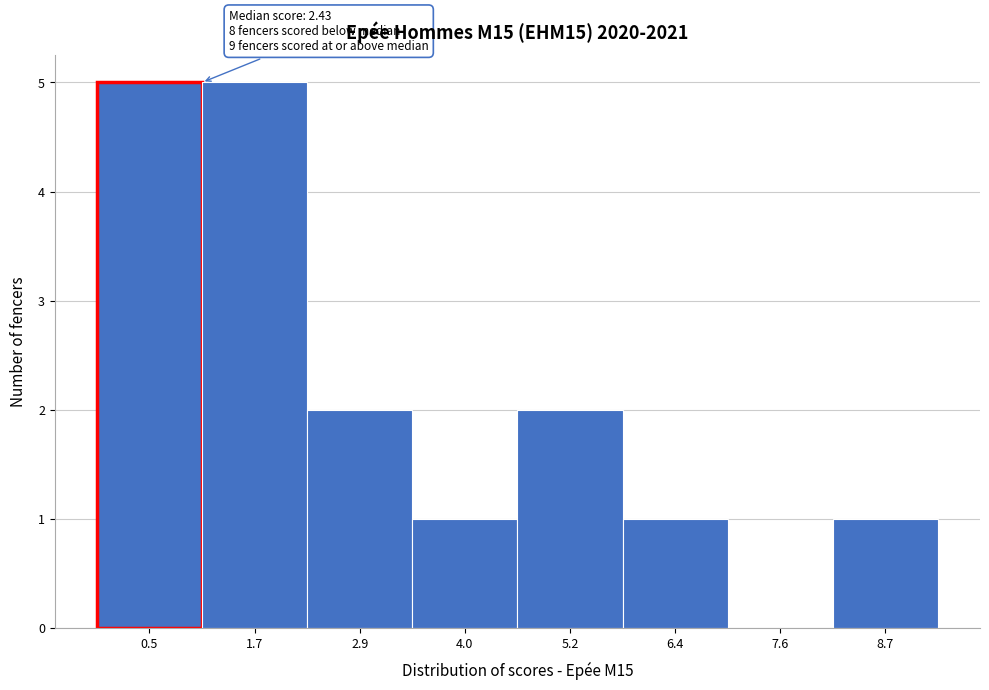

Reading left to right, extract all data points from this chart.

0.5=5	1.7=5	2.9=2	4.0=1	5.2=2	6.4=1	7.6=0	8.7=1